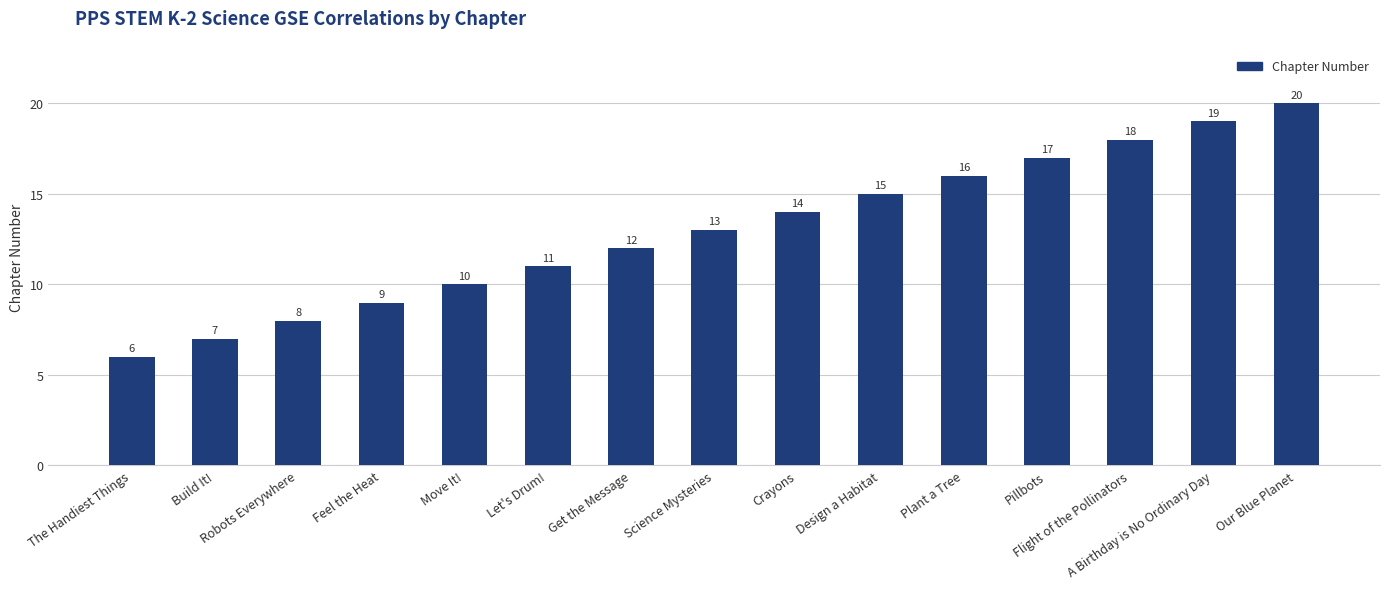

How many values are below 13?

7